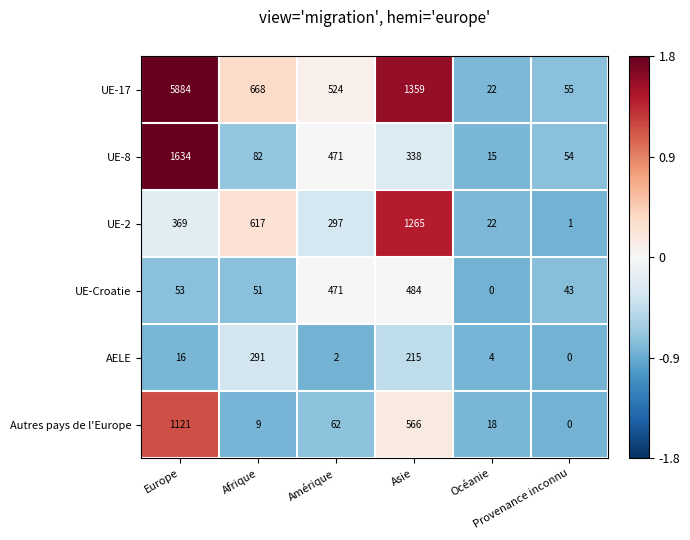

At how many categories does at least one series exceed 0?

6